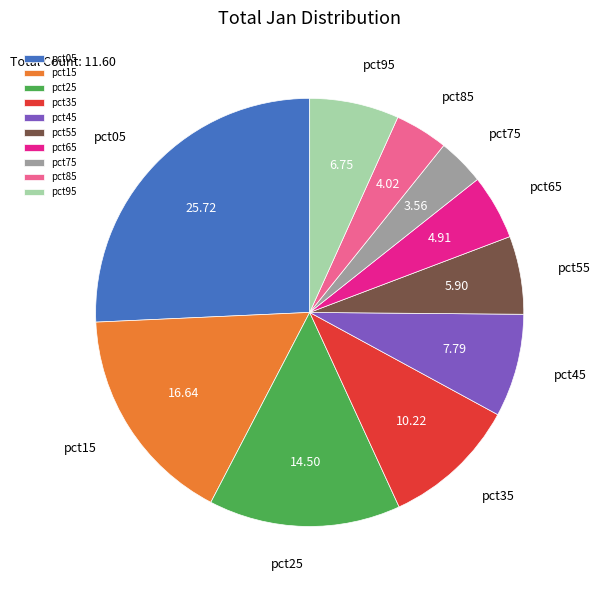

Between pct95 and pct05, which is larger?

pct05